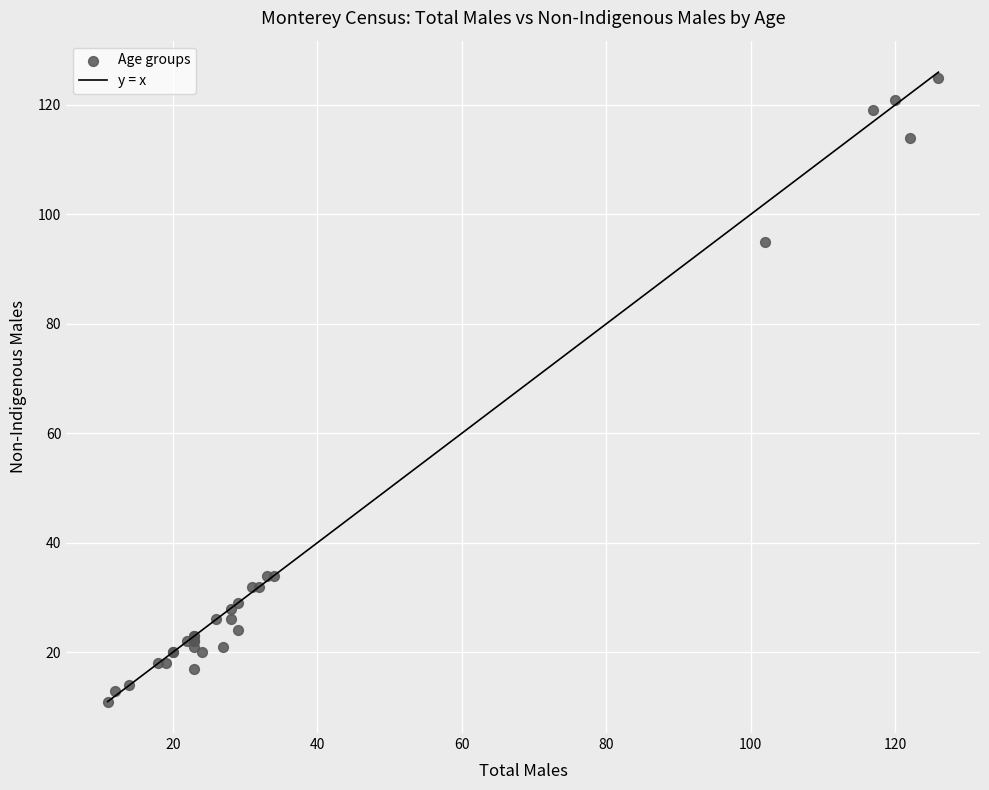

What Y value in the scatter plot is closest to 68?

95